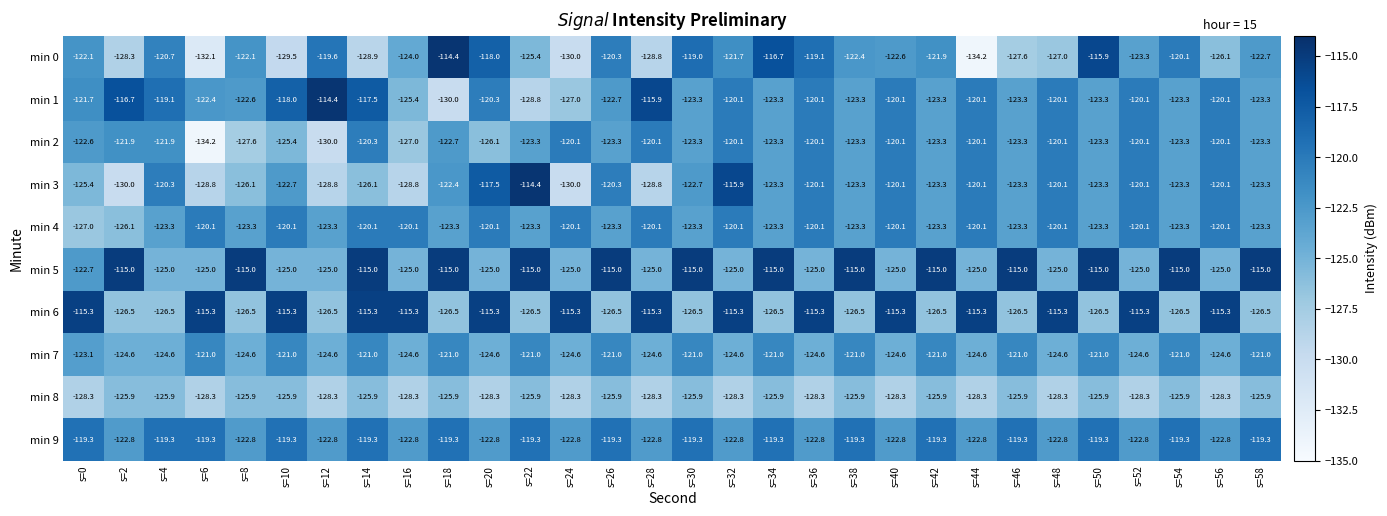

What is the total value across all series at s=22?

-1222.9